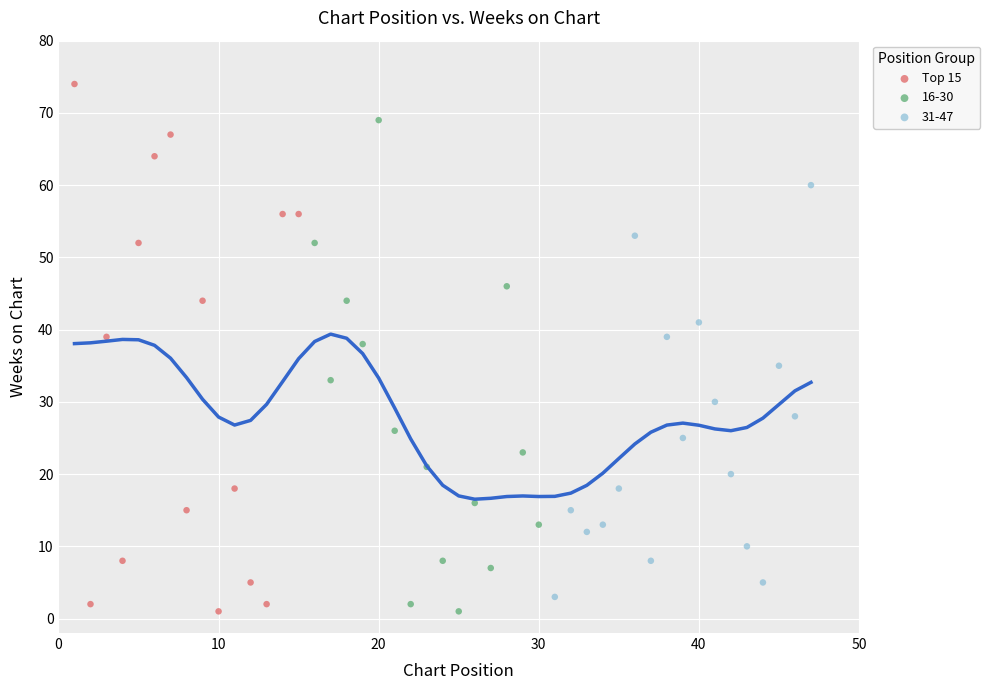

Which series has the largest Y range (max minus min)?

Top 15